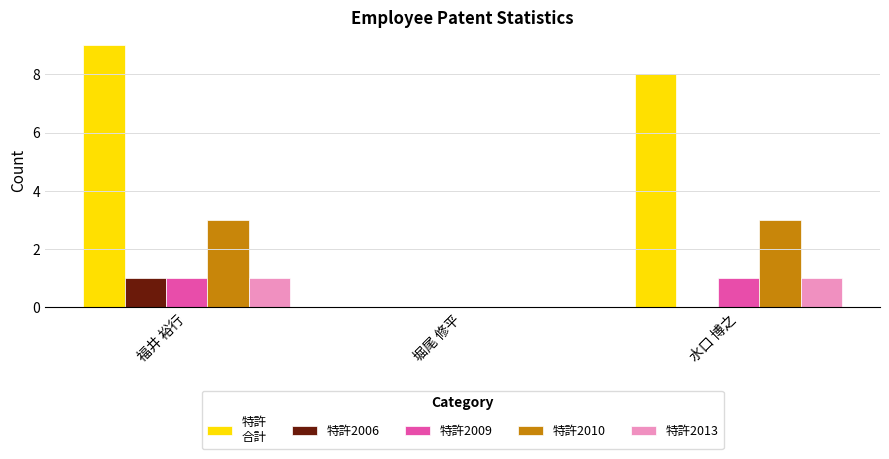

At which category is the sum across all series the highest?

福井 裕行